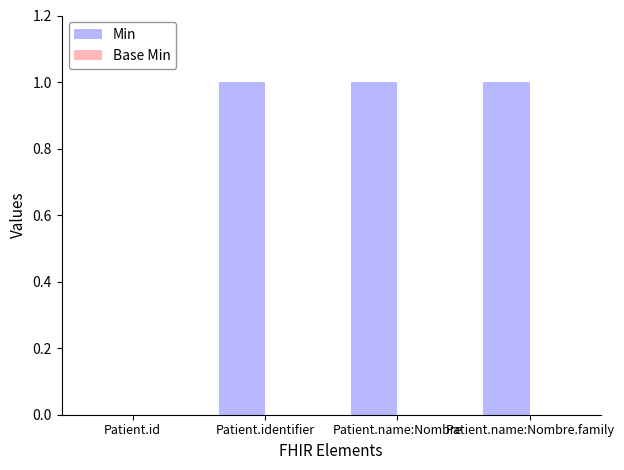

Which has a higher value, Patient.name:Nombre.family or Patient.id?

Patient.name:Nombre.family